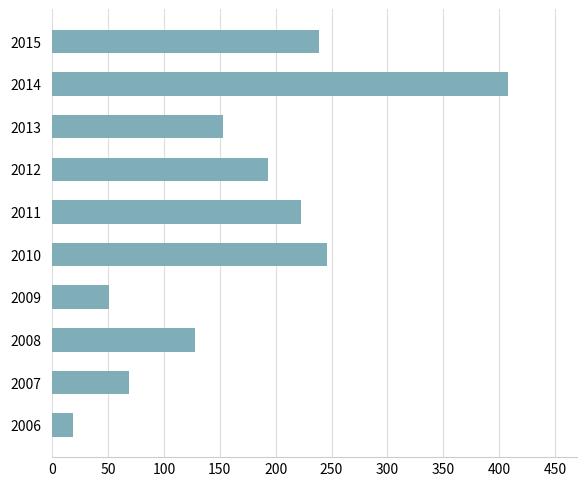

How many bars are there in total?

10